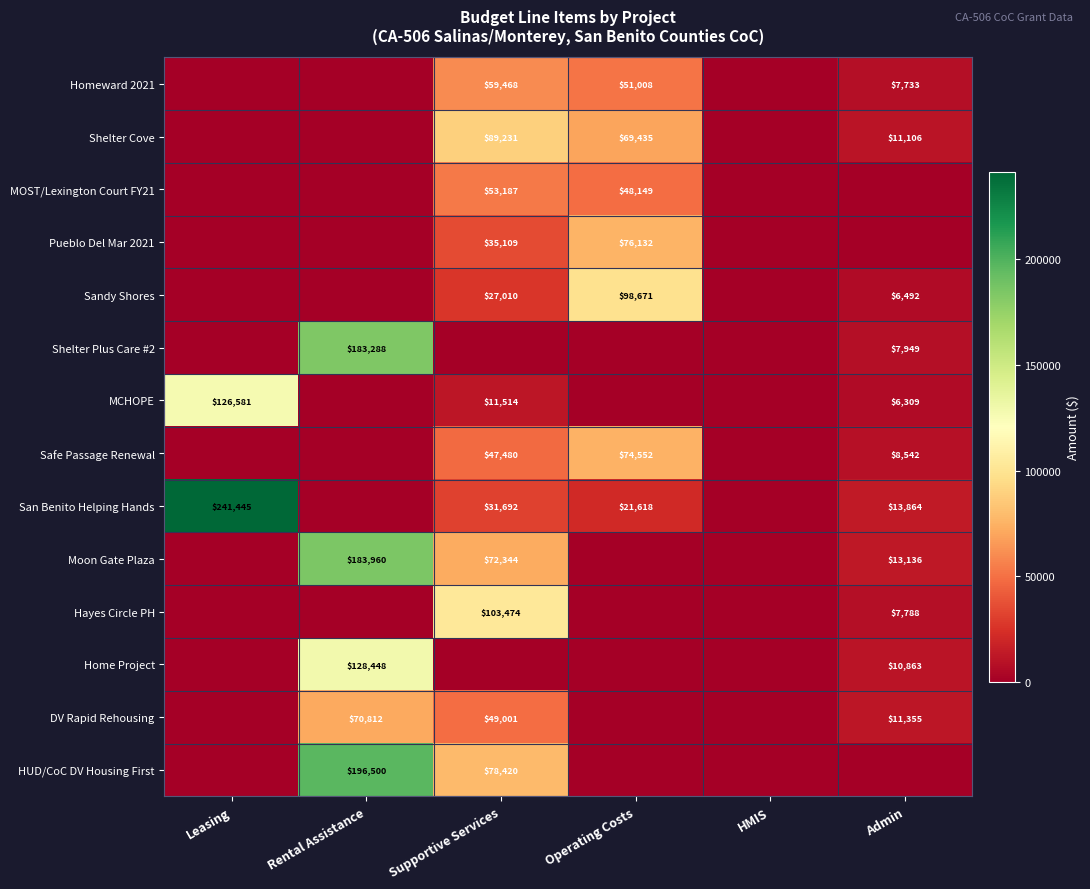

Which label corresponds to the largest value in the chart?

Leasing